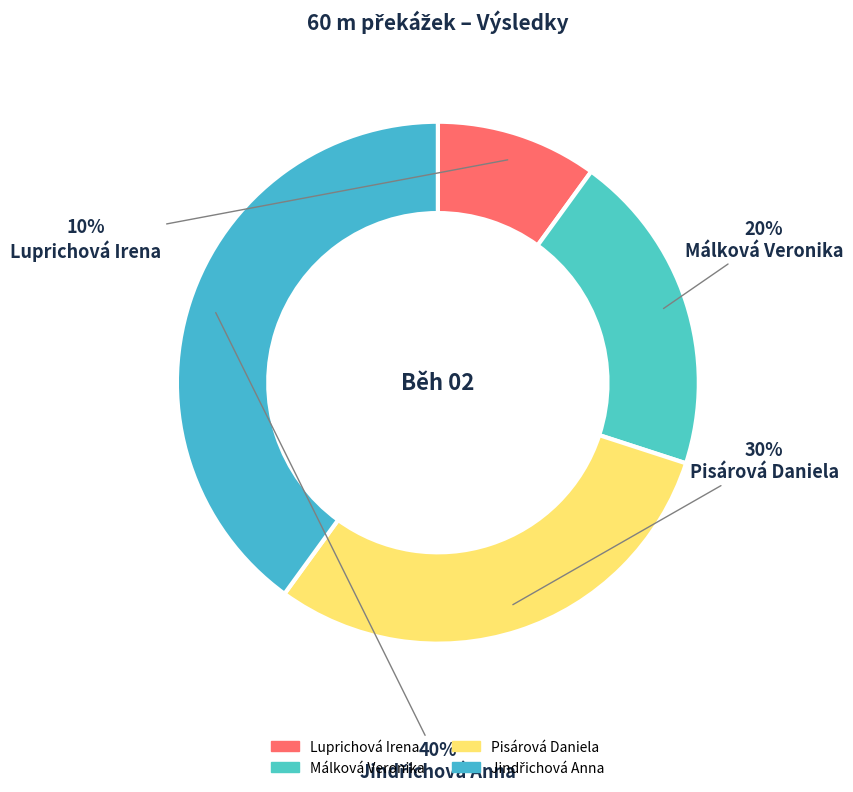

Is Luprichová Irena the majority of the pie?

No